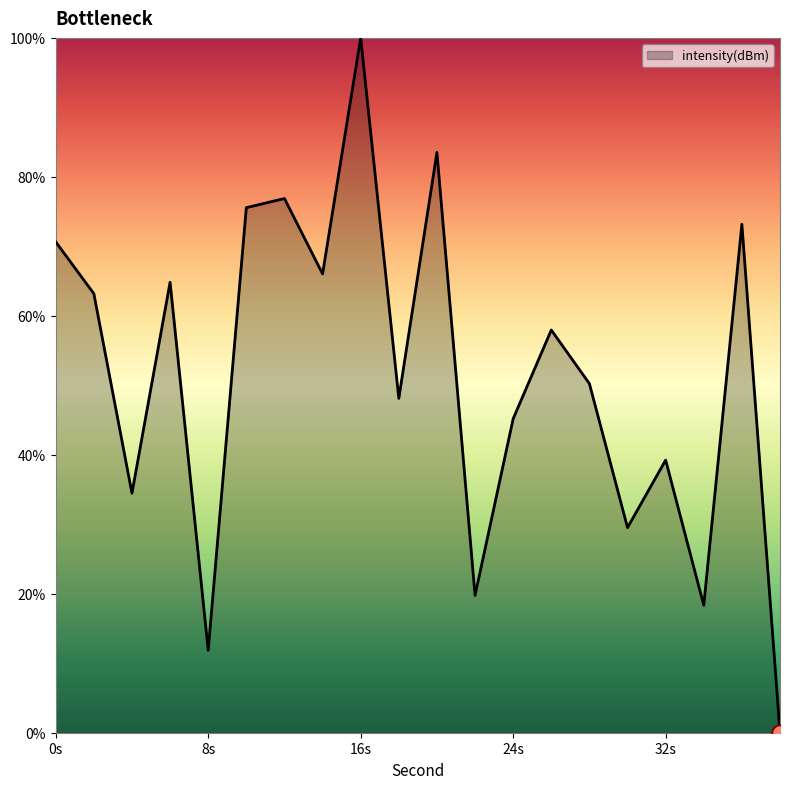

Does the chart display data point markers on the line(s)?

No